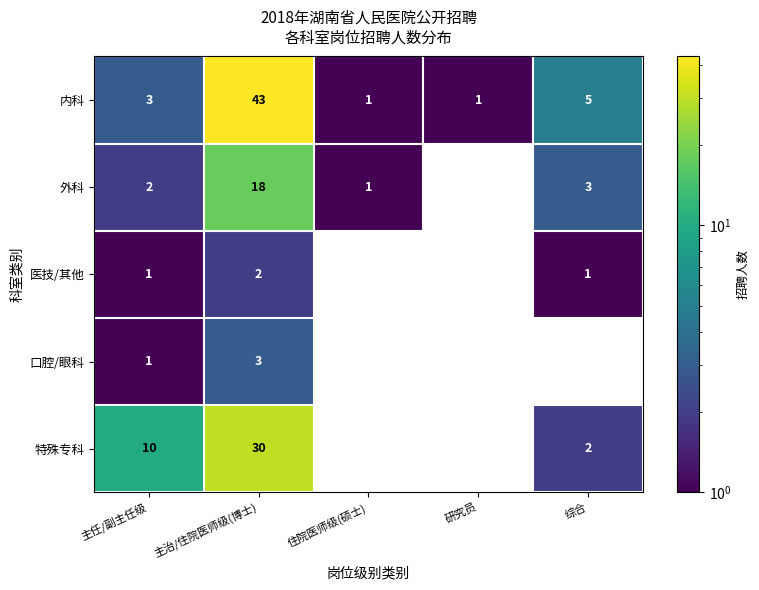

The value of 特殊专科 at 主任/副主任级 is 10. True or false?

True